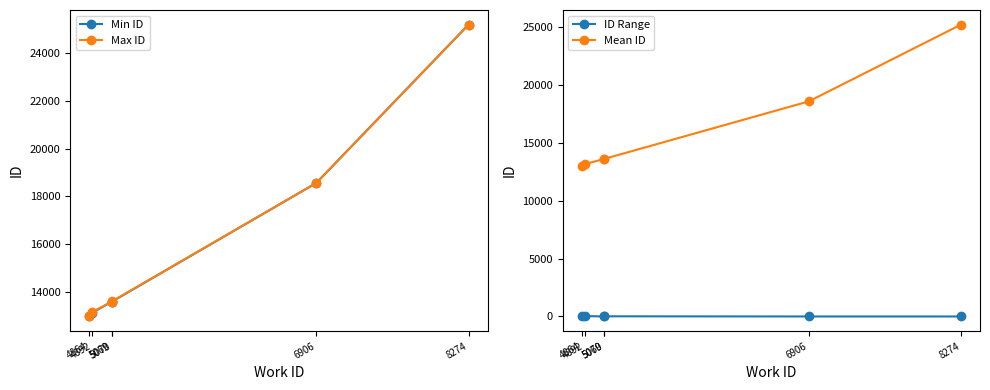

True or false: ID Range and Mean ID cross at least once.

False